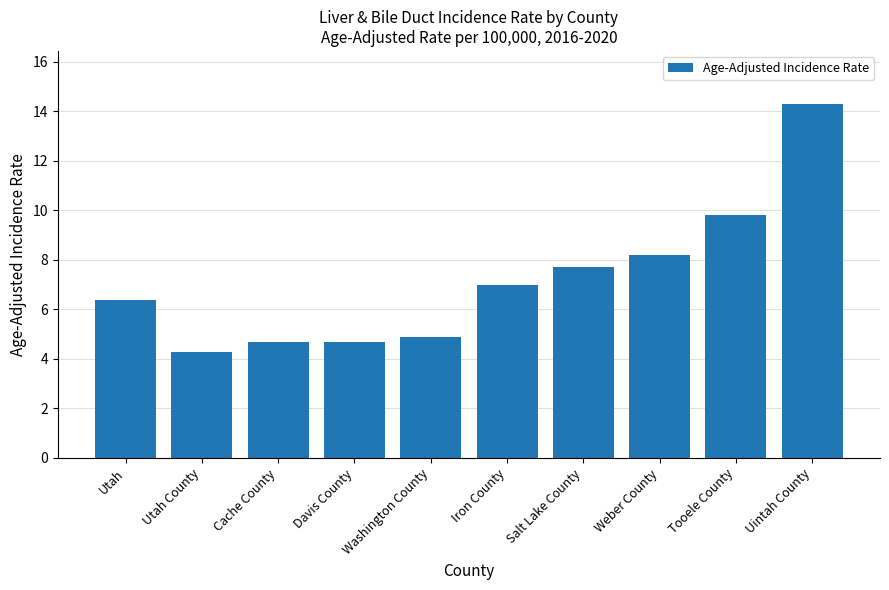

What is the value of the 8th bar from the left?

8.2